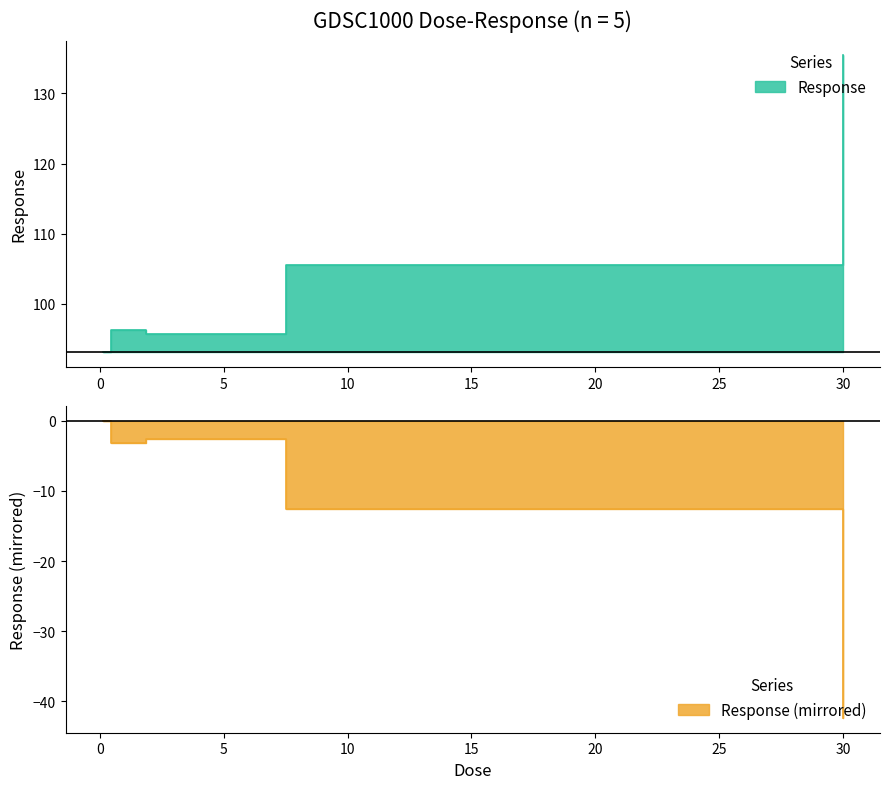

What is the smallest value displayed?

93.1